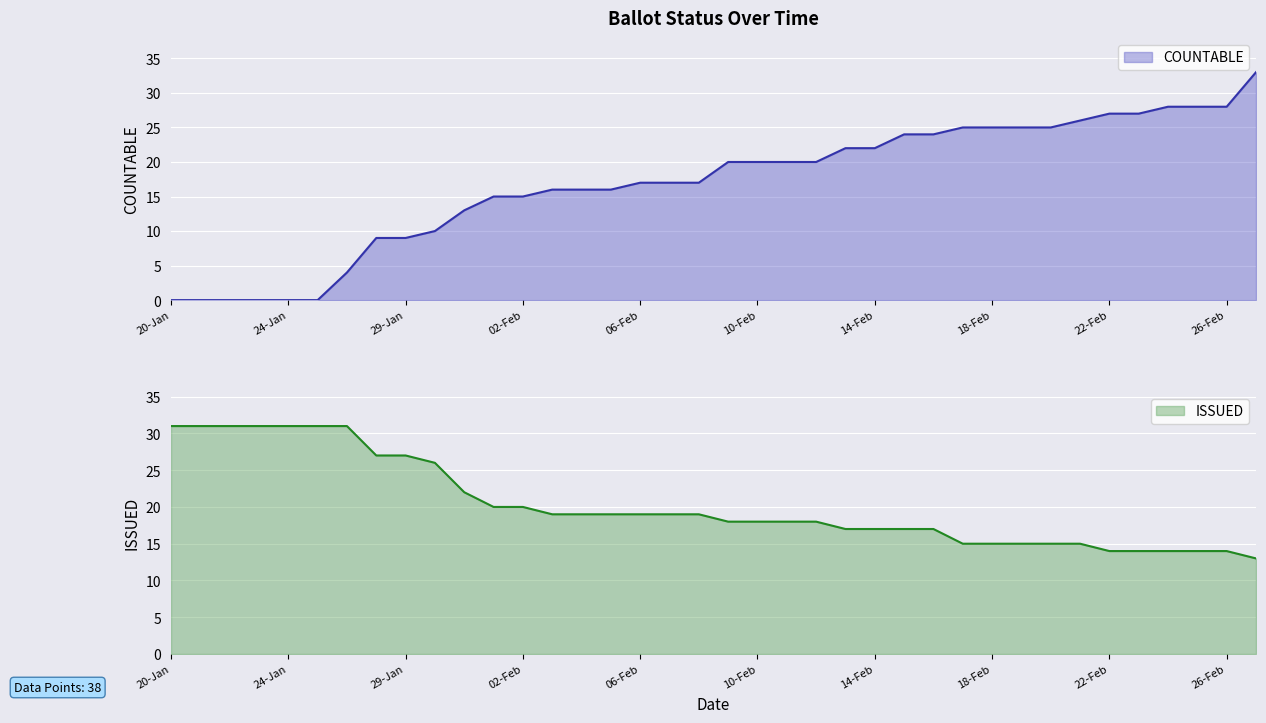

What is the highest value of the COUNTABLE series?

33